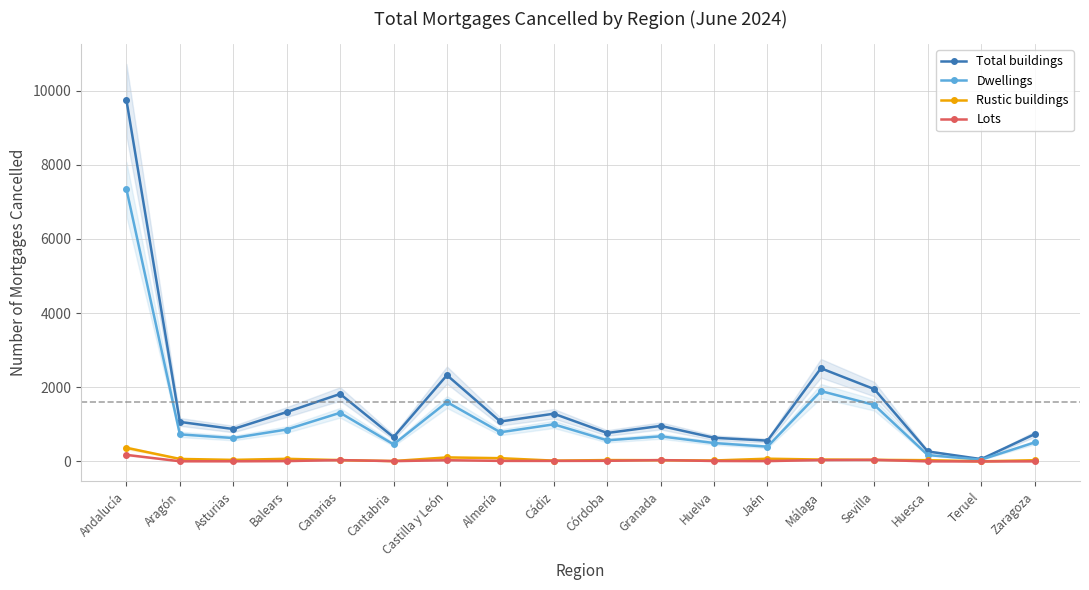

Count the number of data series in this chart.

4